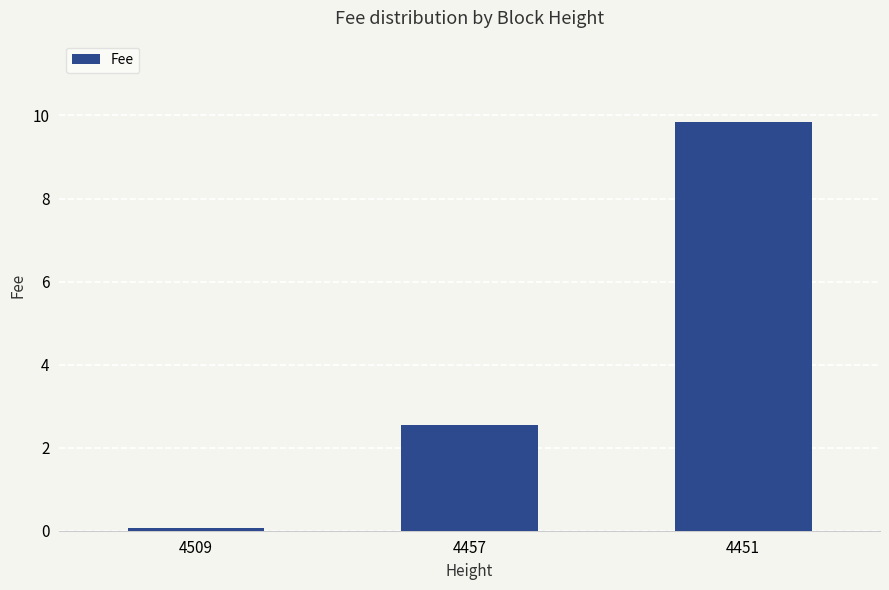

Count the number of categories in the chart.

3